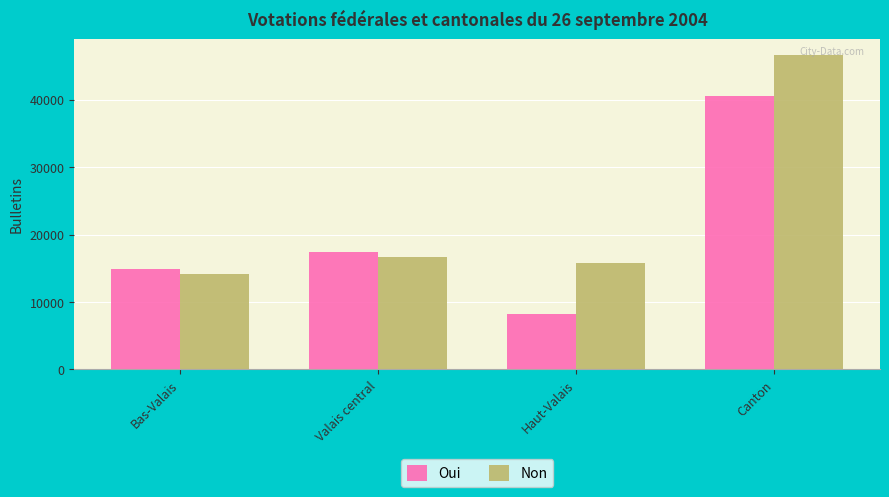

What is the sum of all Oui values?

81184